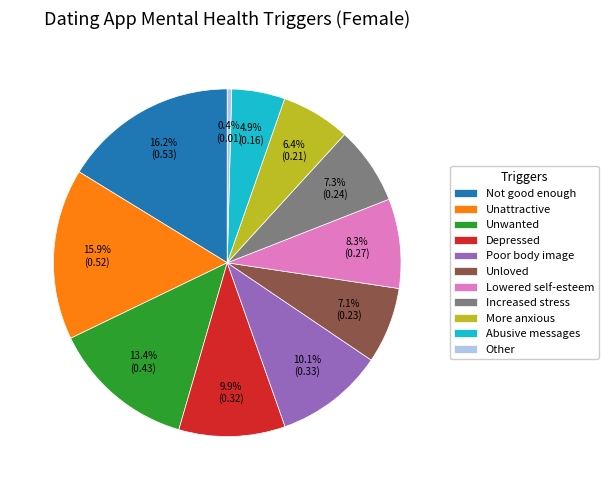

Count the number of slices in the pie.

11